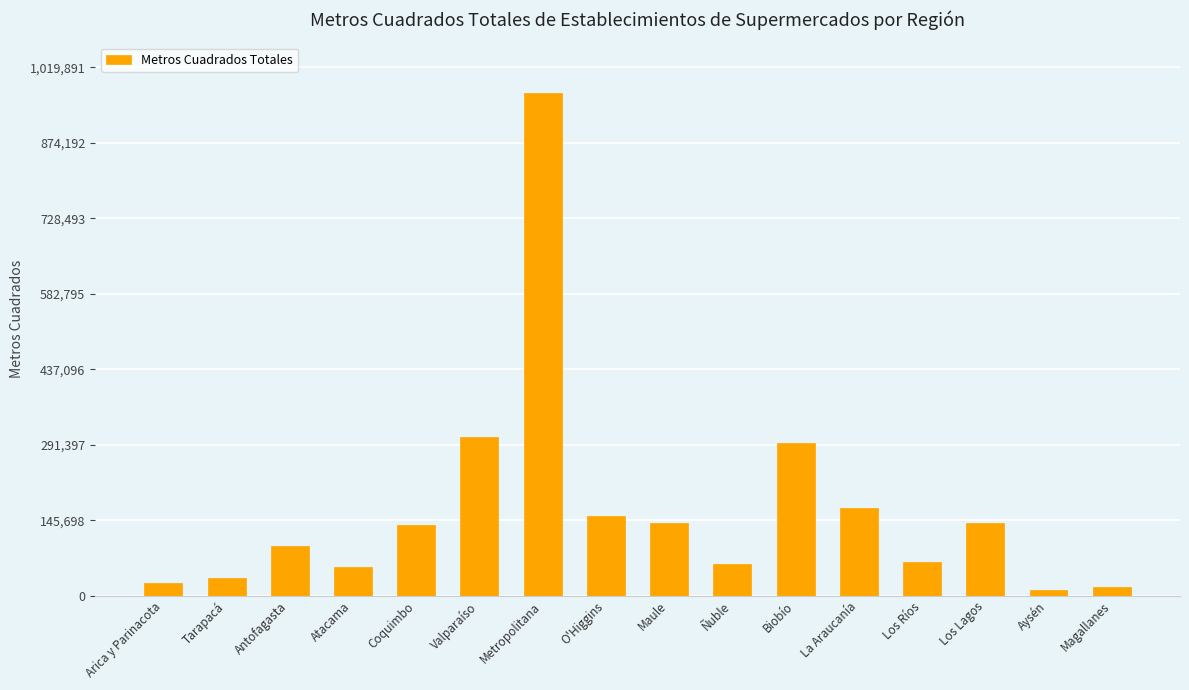

Is it true that the value at Magallanes is 16803?

True